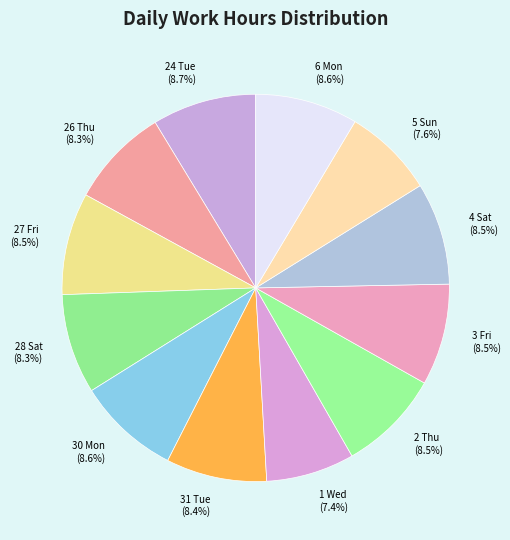

What is the total percentage of 28 Sat (8.3%) and 1 Wed (7.4%)?

15.7%